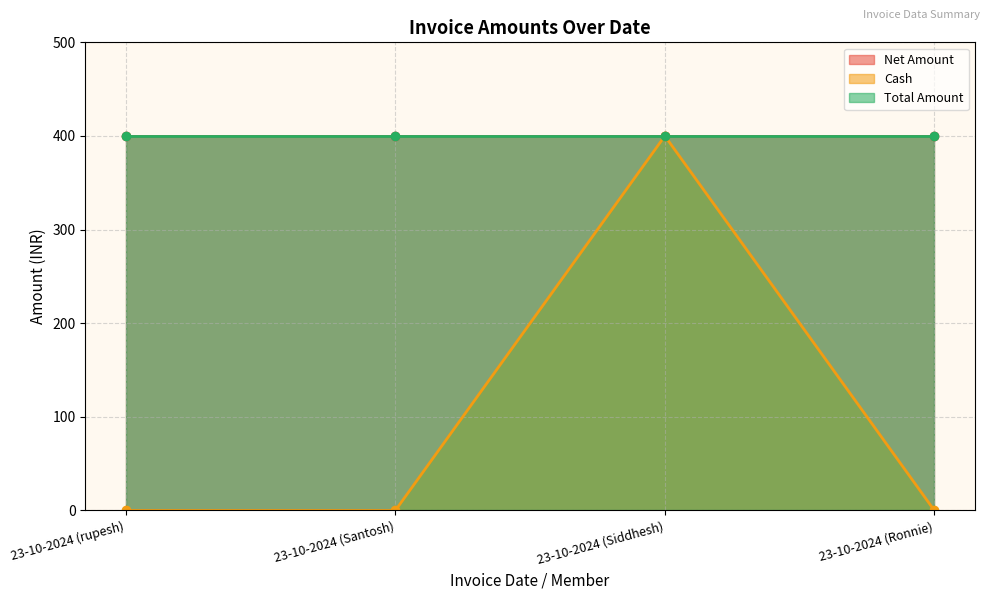

What is the value of the Net Amount point at the 2nd from the left?

400